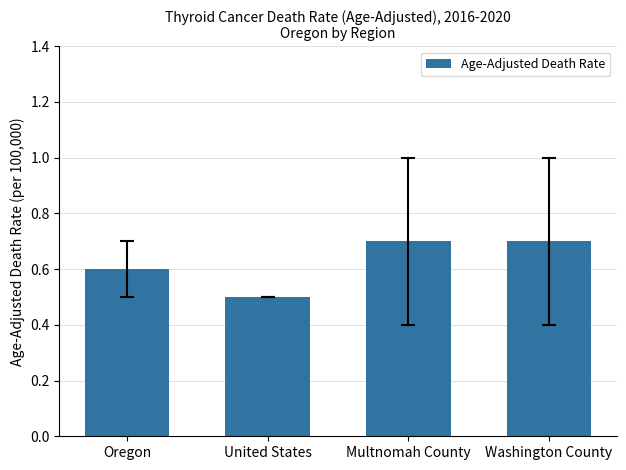

At which label is the value closest to 0?

United States